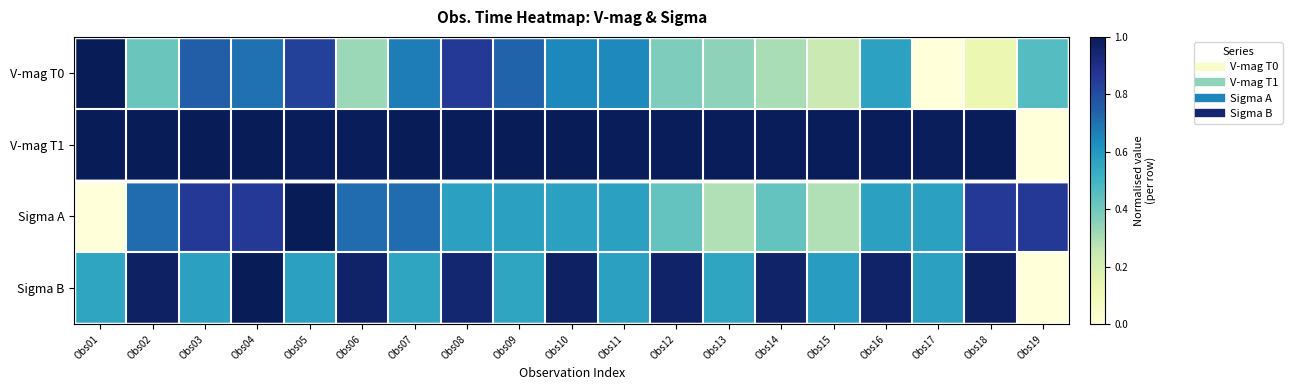

At how many categories does at least one series exceed 0?

19